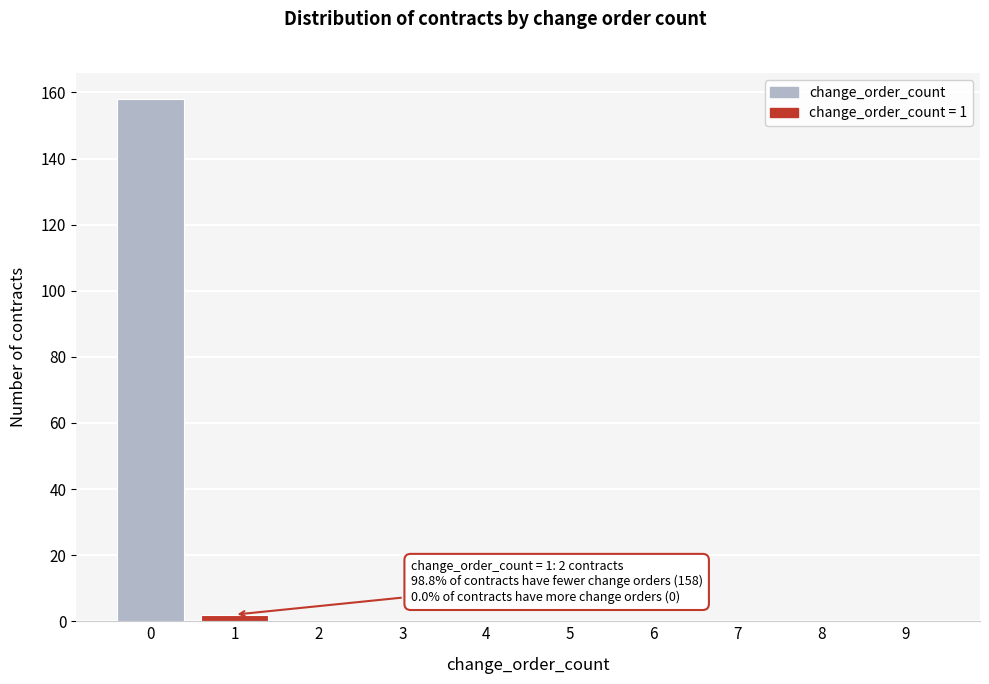

Reading left to right, what are all the values shown in this chart?

0=158	1=2	2=0	3=0	4=0	5=0	6=0	7=0	8=0	9=0